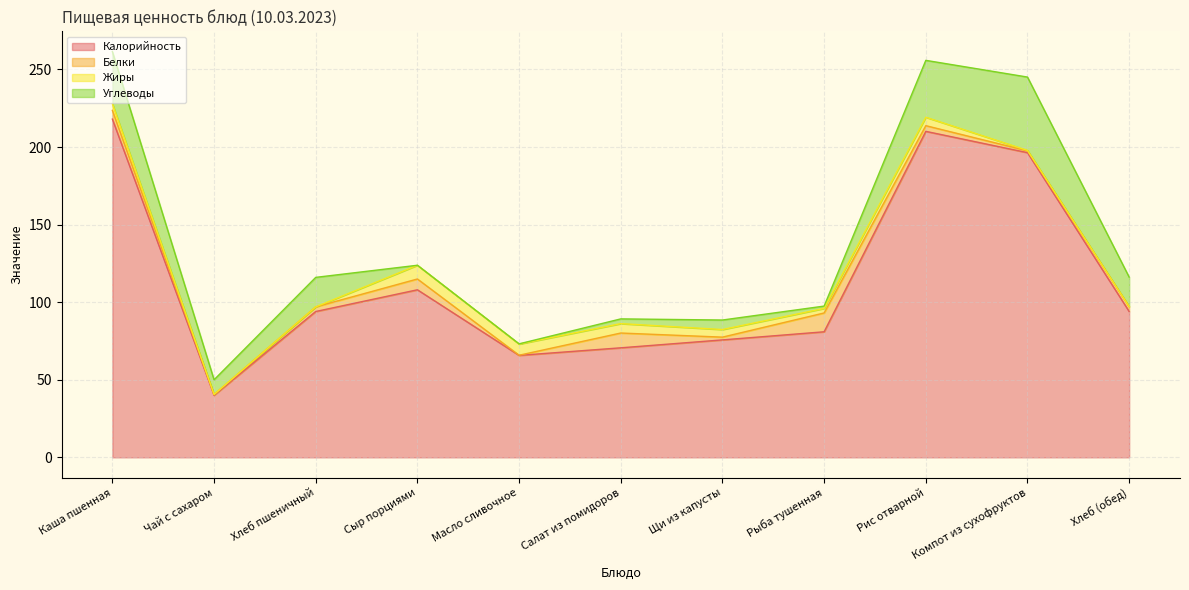

Is it true that Жиры equals 0.4 at Компот из сухофруктов?

False